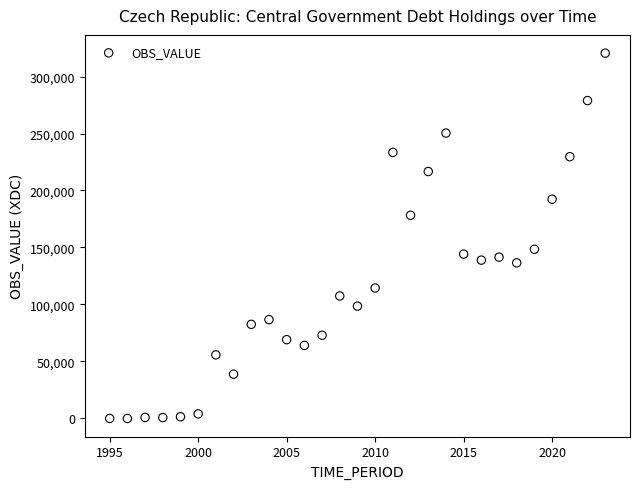

What Y value in the scatter plot is closest to 160245?

148417